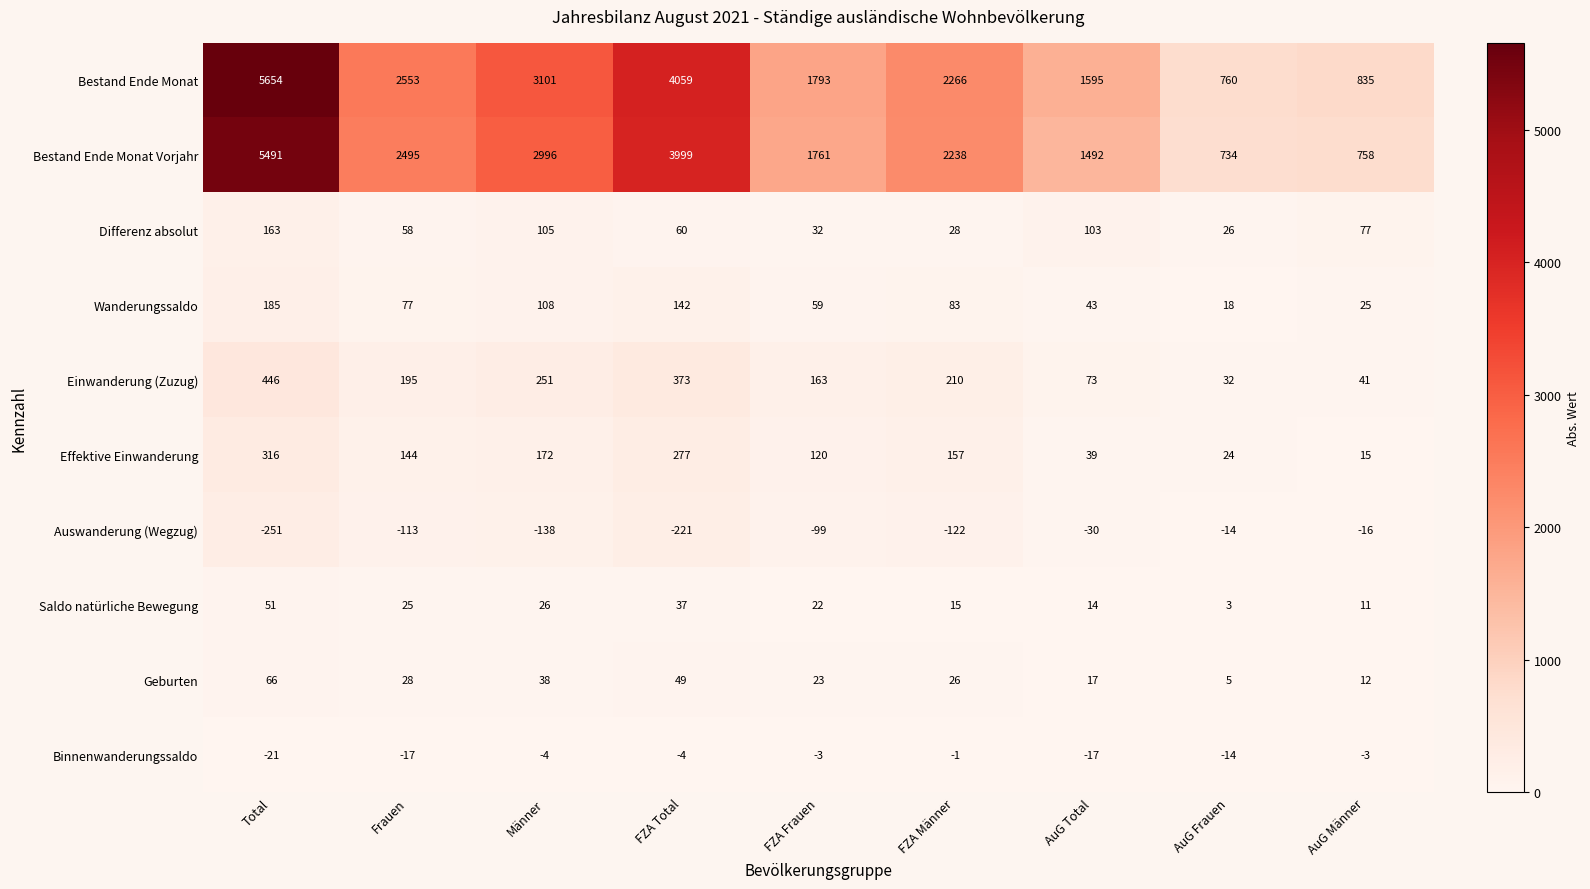

Count the number of data series in this chart.

10